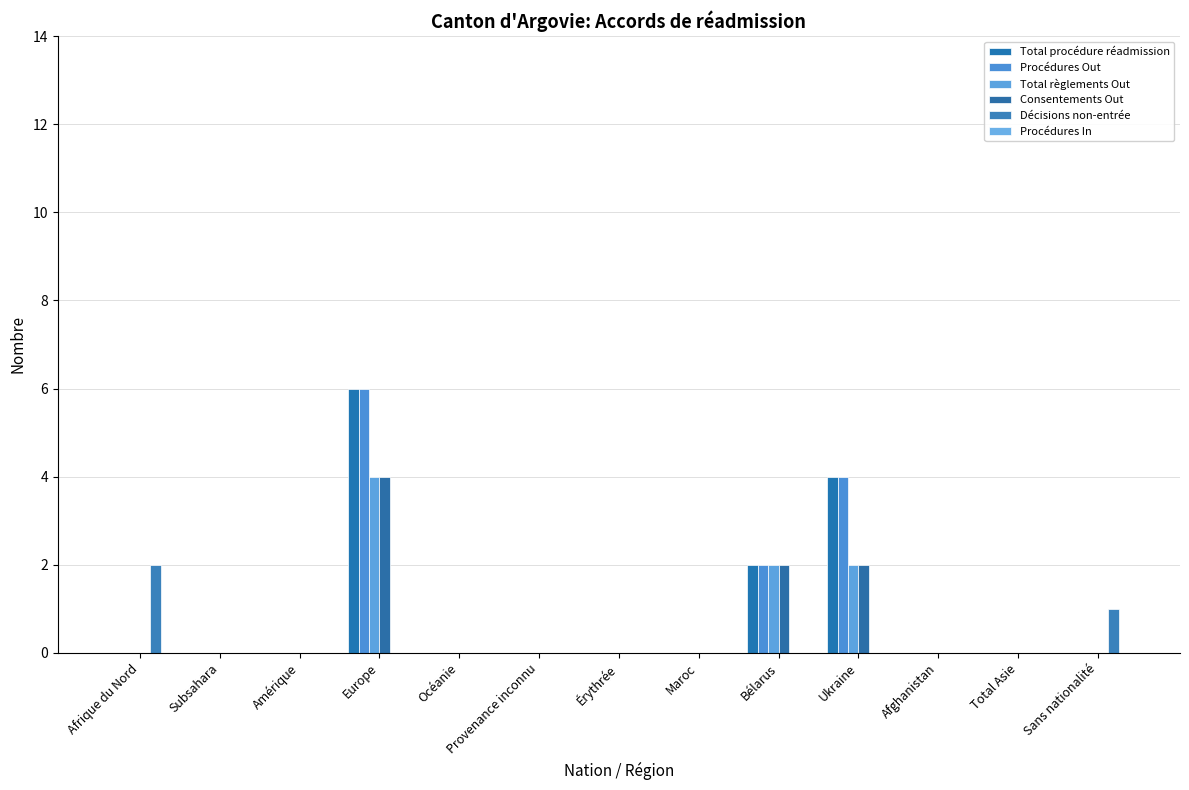

What is the maximum value shown in the chart?

6